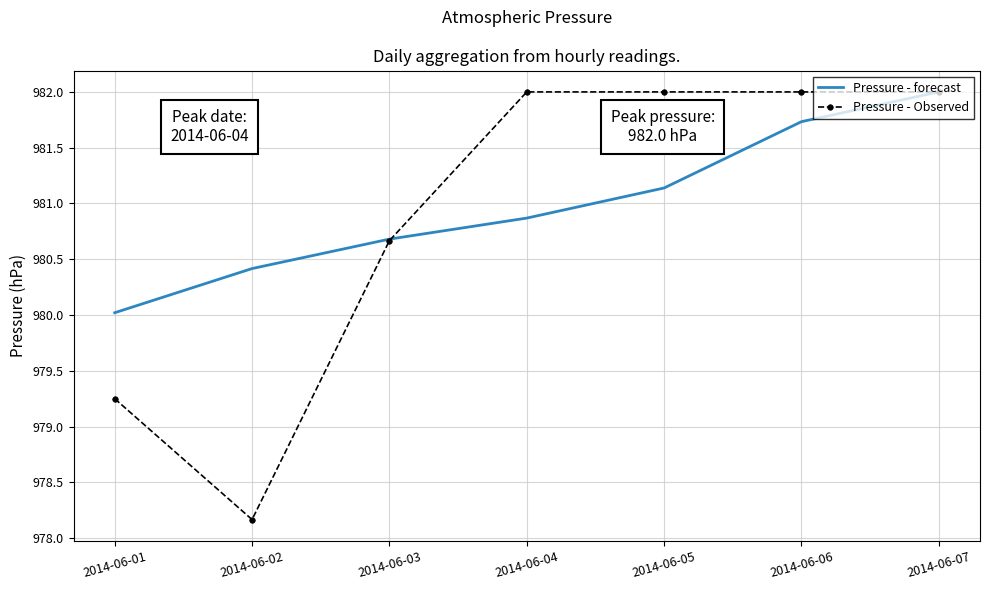

Is it true that Pressure - forecast equals 1425.2 at 2014-06-02?

False